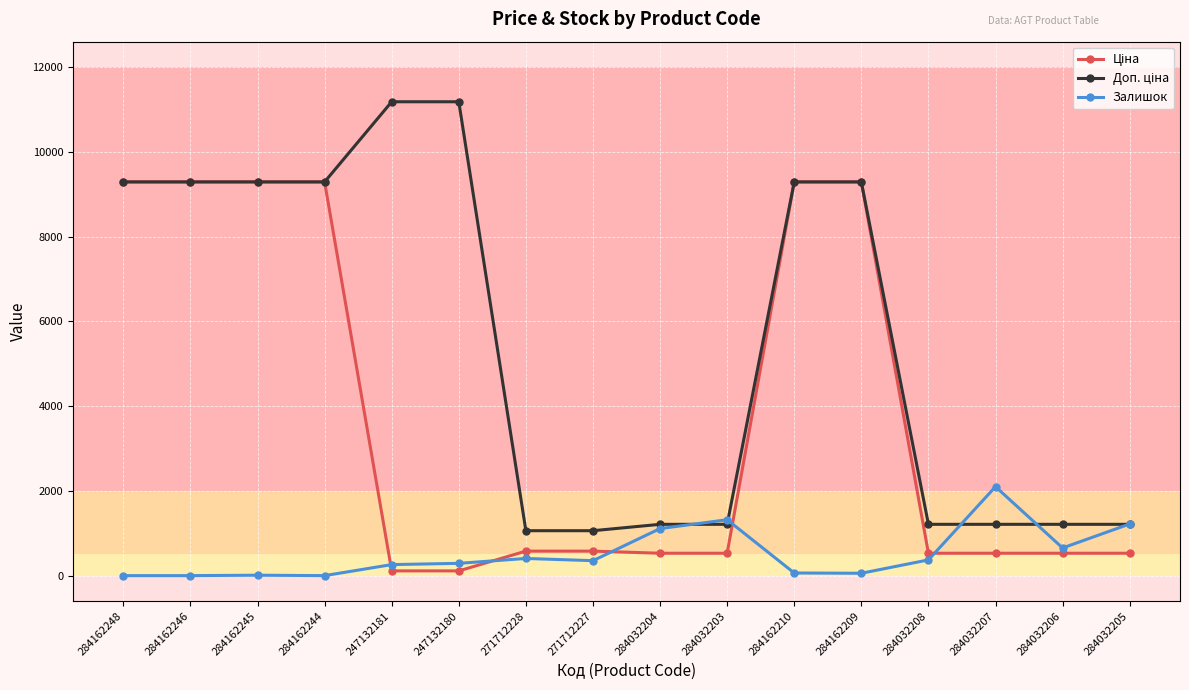

In Залишок, how many points are higher than both neighbors (excluding endpoints)?

4